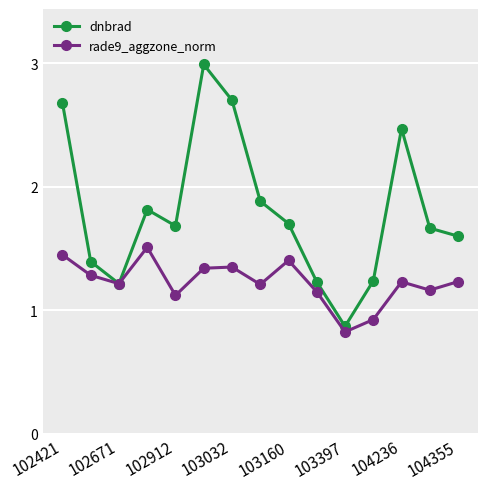

What is the sum of all dnbrad values?

27.1